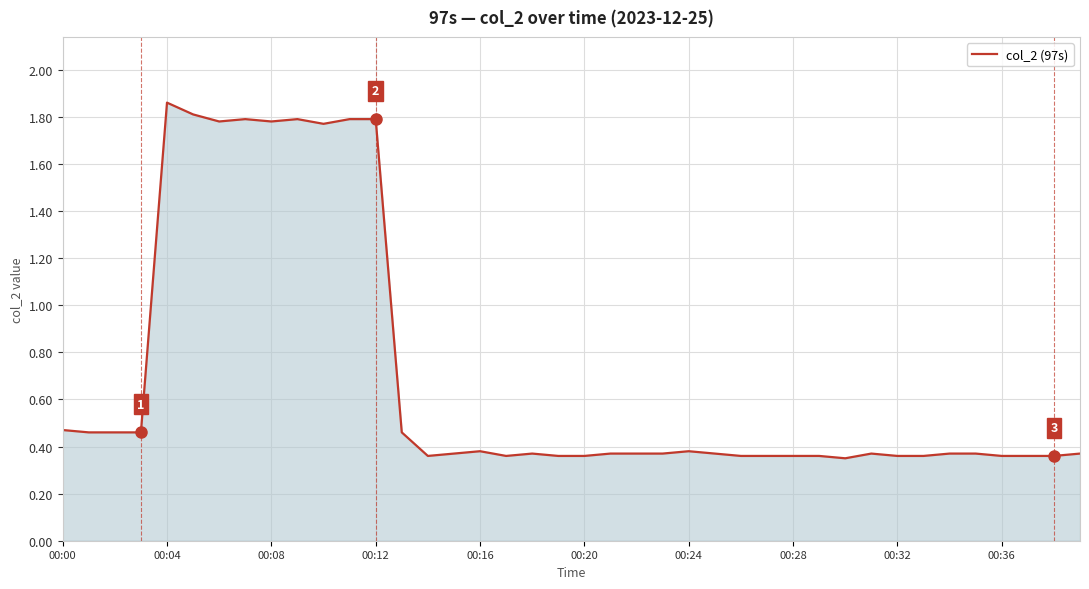

What is the difference between the maximum and minimum values?

1.5